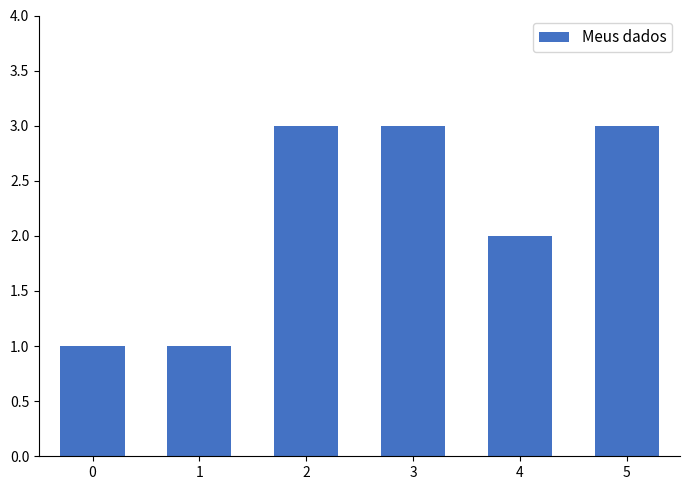

Reading left to right, list all the values displayed in this chart.

0=1	1=1	2=3	3=3	4=2	5=3